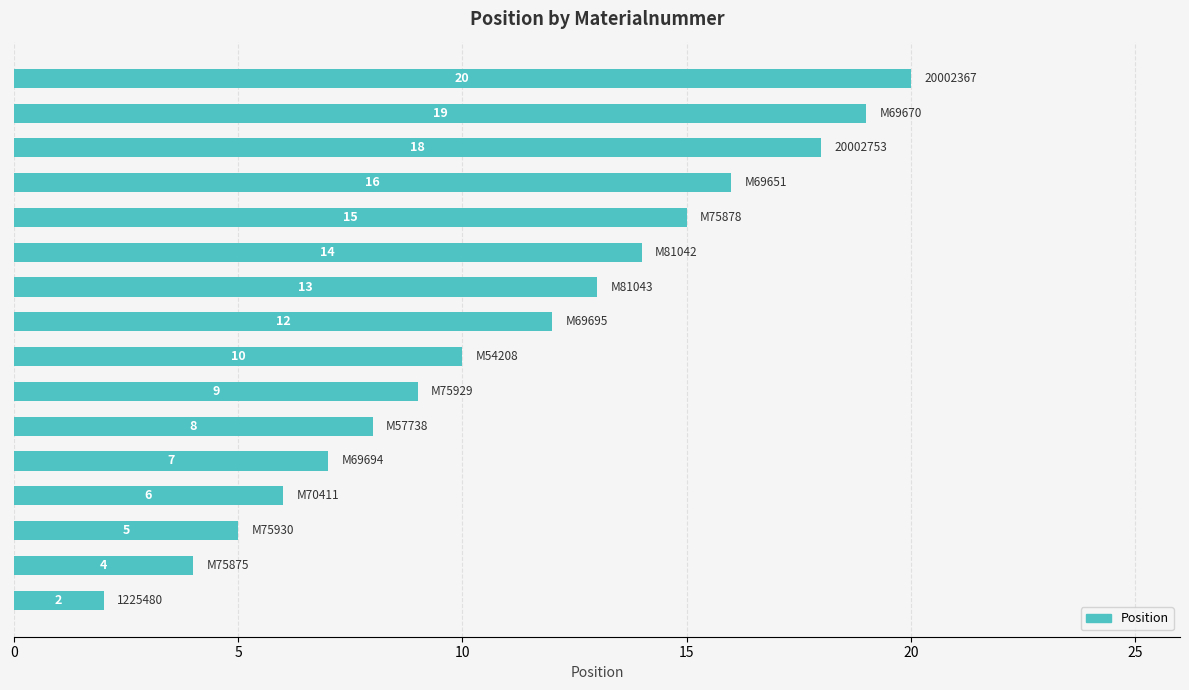

What is the sum of all values?

178